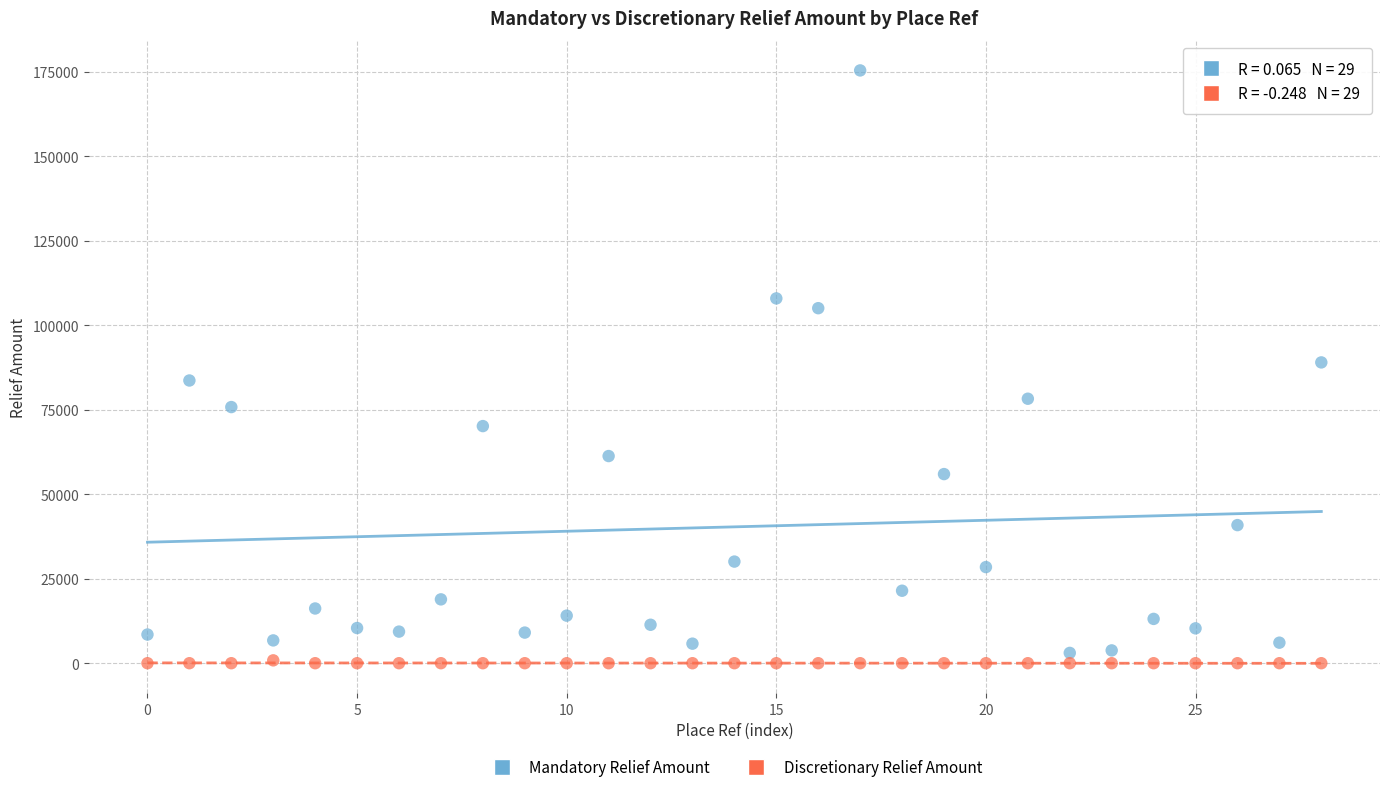

What are all the series names shown in the legend?

Mandatory Relief Amount, Discretionary Relief Amount